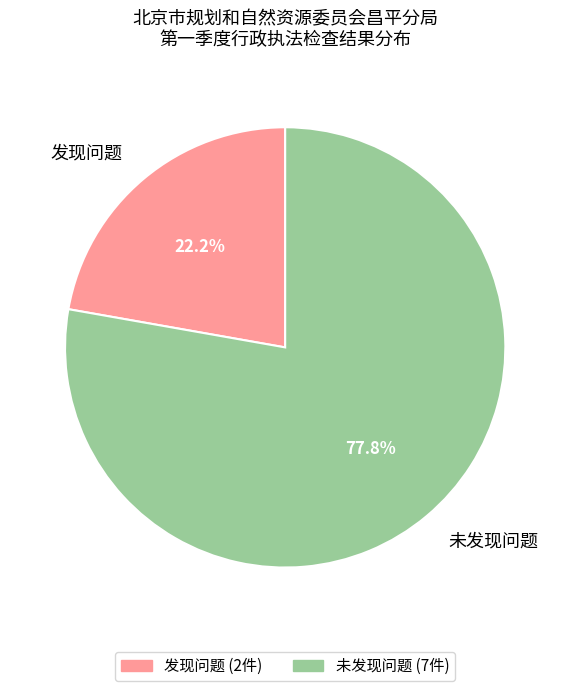

To the nearest percent, what is the combined percentage of 发现问题 and 未发现问题?

100%